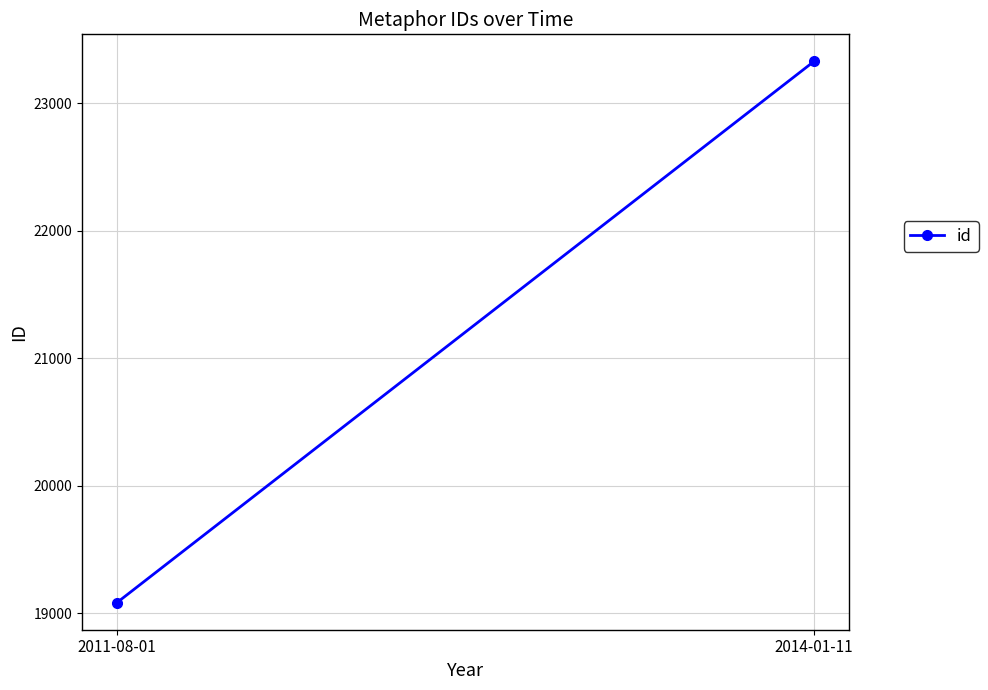

What is the ratio of the value at 2011-08-01 to the value at 2014-01-11?

0.8